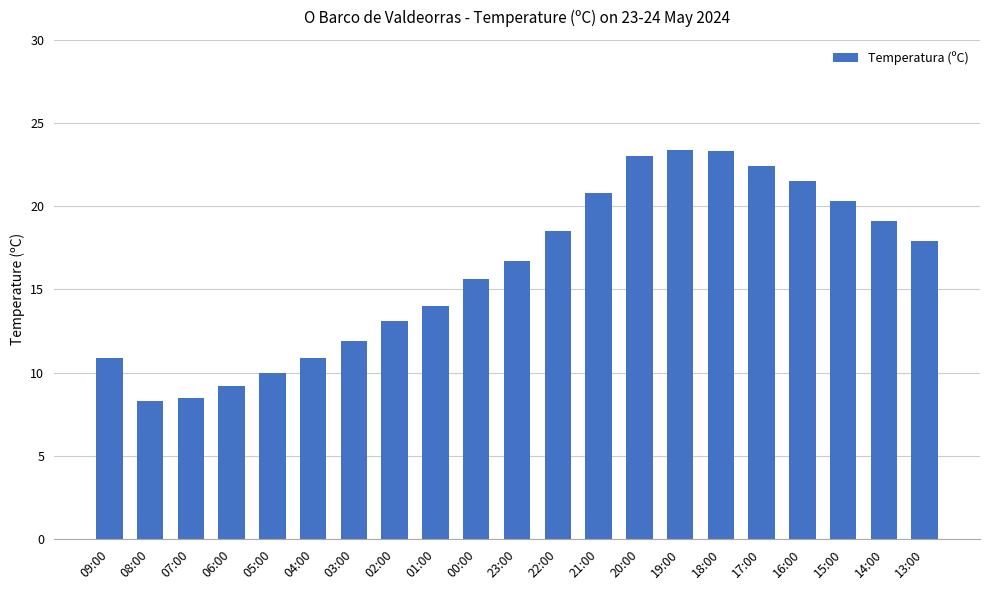

The chart shows a value of 23.6 at 01:00. True or false?

False